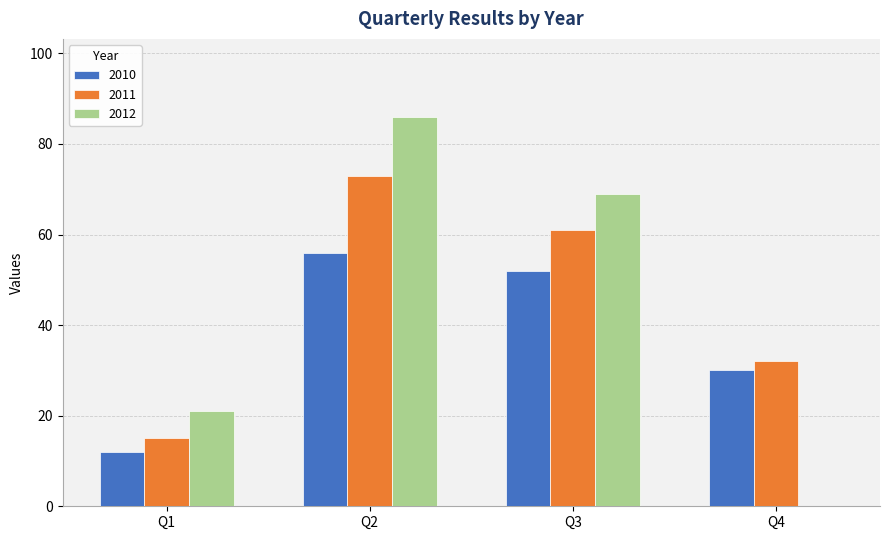

How many series are shown in this chart?

3